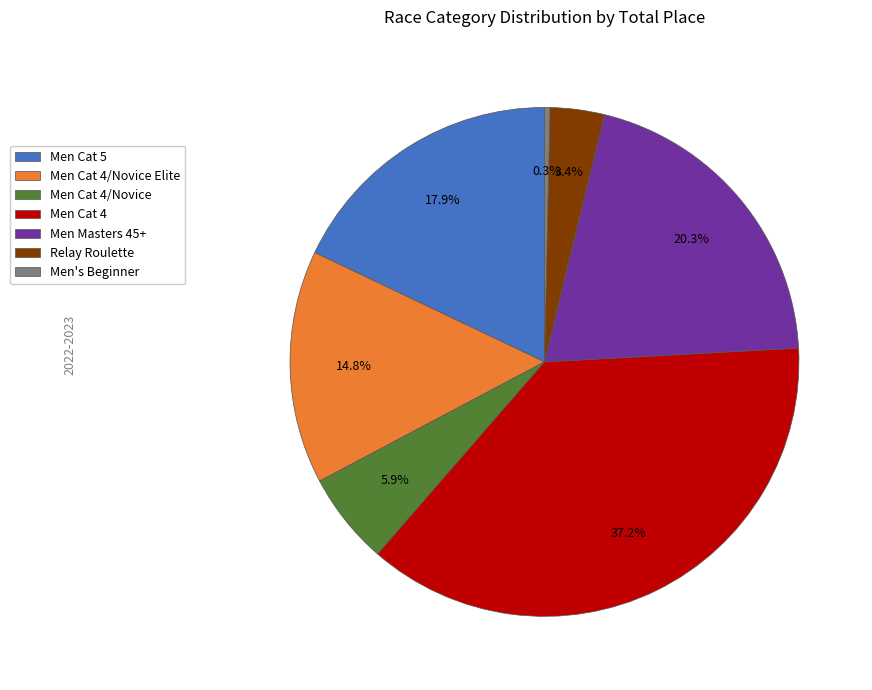

Rank the categories by value from highest to lowest.

Men Cat 4, Men Masters 45+, Men Cat 5, Men Cat 4/Novice Elite, Men Cat 4/Novice, Relay Roulette, Men's Beginner